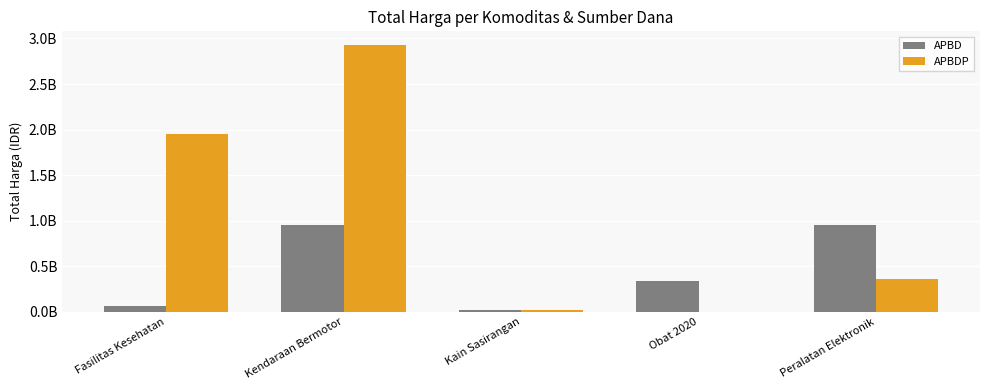

At which category does the chart reach its peak across all series?

Kendaraan Bermotor